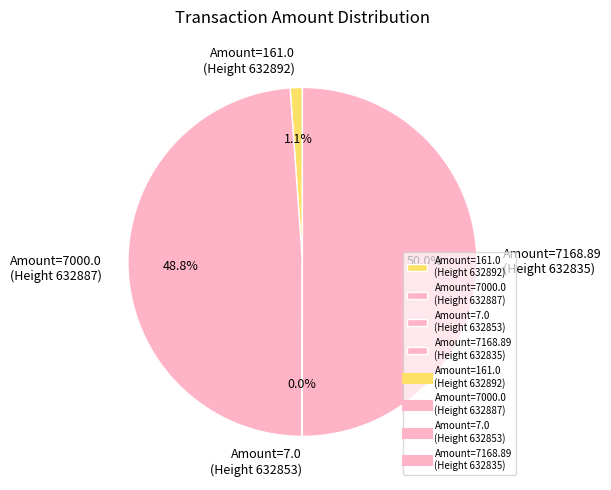

Which slice represents more than half of the pie?

Amount=7168.89 (Height 632835)